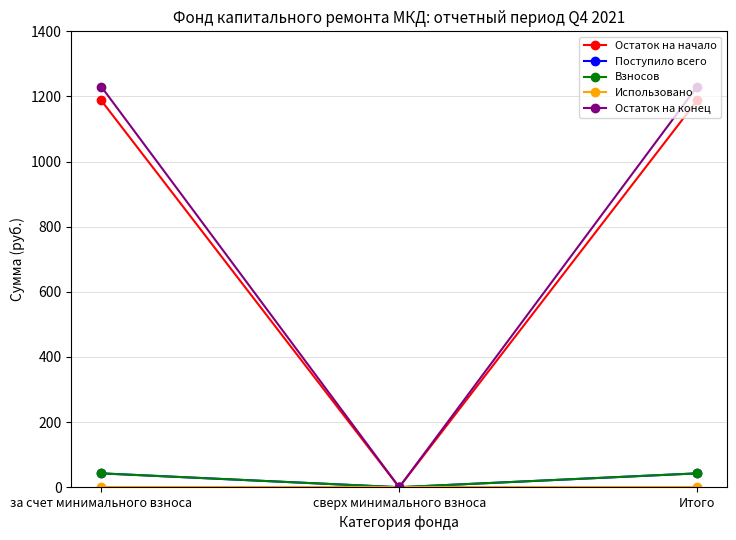

What is the maximum value shown in the chart?

1230.2